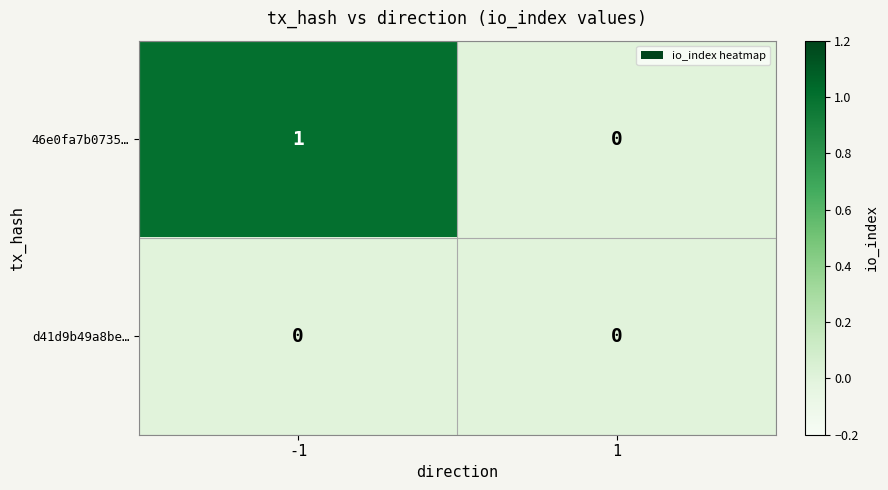

The 46e0fa7b0735… series shows 0 at 1. True or false?

True